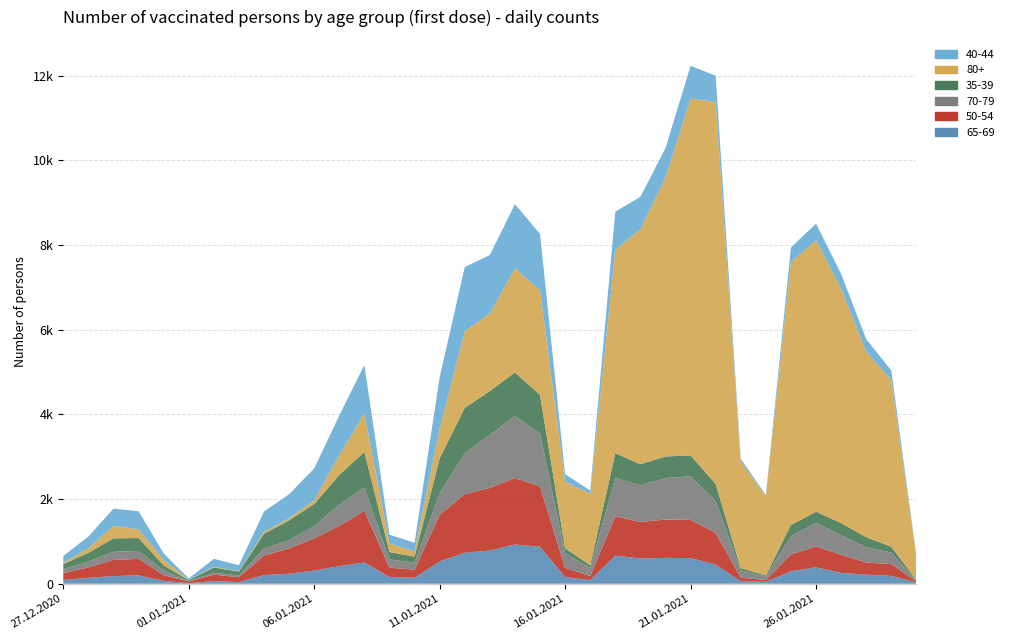

Reading right to left, what are all the values shown in this chart?

65-69: 30.01.2021=31	29.01.2021=185	28.01.2021=215	27.01.2021=257	26.01.2021=389	25.01.2021=295	24.01.2021=46	23.01.2021=59	22.01.2021=456	21.01.2021=605	20.01.2021=611	19.01.2021=598	18.01.2021=661	17.01.2021=88	16.01.2021=160	15.01.2021=874	14.01.2021=927	13.01.2021=785	12.01.2021=732	11.01.2021=527	10.01.2021=141	09.01.2021=160	08.01.2021=504	07.01.2021=416	06.01.2021=311	05.01.2021=237	04.01.2021=206	03.01.2021=38	02.01.2021=64	01.01.2021=14	31.12.2020=69	30.12.2020=197	29.12.2020=181	28.12.2020=140	27.12.2020=88
50-54: 30.01.2021=18	29.01.2021=278	28.01.2021=286	27.01.2021=428	26.01.2021=491	25.01.2021=397	24.01.2021=41	23.01.2021=84	22.01.2021=746	21.01.2021=904	20.01.2021=905	19.01.2021=863	18.01.2021=929	17.01.2021=94	16.01.2021=215	15.01.2021=1423	14.01.2021=1571	13.01.2021=1478	12.01.2021=1381	11.01.2021=1100	10.01.2021=190	09.01.2021=221	08.01.2021=1221	07.01.2021=949	06.01.2021=761	05.01.2021=597	04.01.2021=461	03.01.2021=117	02.01.2021=150	01.01.2021=37	31.12.2020=135	30.12.2020=392	29.12.2020=382	28.12.2020=246	27.12.2020=166
70-79: 30.01.2021=26	29.01.2021=272	28.01.2021=362	27.01.2021=460	26.01.2021=555	25.01.2021=430	24.01.2021=82	23.01.2021=176	22.01.2021=753	21.01.2021=1030	20.01.2021=980	19.01.2021=864	18.01.2021=910	17.01.2021=188	16.01.2021=347	15.01.2021=1254	14.01.2021=1460	13.01.2021=1255	12.01.2021=964	11.01.2021=509	10.01.2021=167	09.01.2021=194	08.01.2021=548	07.01.2021=503	06.01.2021=290	05.01.2021=196	04.01.2021=165	03.01.2021=41	02.01.2021=46	01.01.2021=11	31.12.2020=111	30.12.2020=187	29.12.2020=190	28.12.2020=140	27.12.2020=89
35-39: 30.01.2021=11	29.01.2021=141	28.01.2021=236	27.01.2021=288	26.01.2021=267	25.01.2021=267	24.01.2021=28	23.01.2021=50	22.01.2021=405	21.01.2021=494	20.01.2021=510	19.01.2021=498	18.01.2021=584	17.01.2021=66	16.01.2021=118	15.01.2021=909	14.01.2021=1035	13.01.2021=1032	12.01.2021=1078	11.01.2021=826	10.01.2021=143	09.01.2021=174	08.01.2021=839	07.01.2021=703	06.01.2021=522	05.01.2021=465	04.01.2021=350	03.01.2021=90	02.01.2021=124	01.01.2021=22	31.12.2020=118	30.12.2020=303	29.12.2020=320	28.12.2020=204	27.12.2020=121
80+: 30.01.2021=567	29.01.2021=3930	28.01.2021=4383	27.01.2021=5532	26.01.2021=6411	25.01.2021=6201	24.01.2021=1868	23.01.2021=2518	22.01.2021=9017	21.01.2021=8425	20.01.2021=6583	19.01.2021=5546	18.01.2021=4801	17.01.2021=1688	16.01.2021=1568	15.01.2021=2474	14.01.2021=2456	13.01.2021=1829	12.01.2021=1808	11.01.2021=694	10.01.2021=126	09.01.2021=203	08.01.2021=912	07.01.2021=460	06.01.2021=85	05.01.2021=52	04.01.2021=43	03.01.2021=8	02.01.2021=17	01.01.2021=4	31.12.2020=130	30.12.2020=208	29.12.2020=294	28.12.2020=108	27.12.2020=32
40-44: 30.01.2021=10	29.01.2021=231	28.01.2021=297	27.01.2021=353	26.01.2021=393	25.01.2021=353	24.01.2021=29	23.01.2021=67	22.01.2021=622	21.01.2021=776	20.01.2021=700	19.01.2021=770	18.01.2021=903	17.01.2021=79	16.01.2021=179	15.01.2021=1328	14.01.2021=1517	13.01.2021=1385	12.01.2021=1517	11.01.2021=1221	10.01.2021=202	09.01.2021=206	08.01.2021=1142	07.01.2021=945	06.01.2021=754	05.01.2021=568	04.01.2021=481	03.01.2021=144	02.01.2021=188	01.01.2021=37	31.12.2020=153	30.12.2020=426	29.12.2020=406	28.12.2020=277	27.12.2020=161